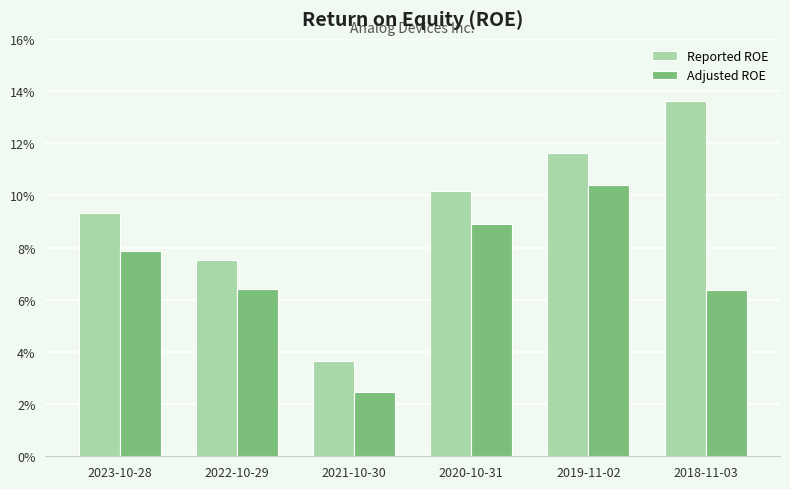

Reading left to right, list all the values displayed in this chart.

Reported ROE: 2023-10-28=0.1	2022-10-29=0.1	2021-10-30=0.0	2020-10-31=0.1	2019-11-02=0.1	2018-11-03=0.1
Adjusted ROE: 2023-10-28=0.1	2022-10-29=0.1	2021-10-30=0.0	2020-10-31=0.1	2019-11-02=0.1	2018-11-03=0.1